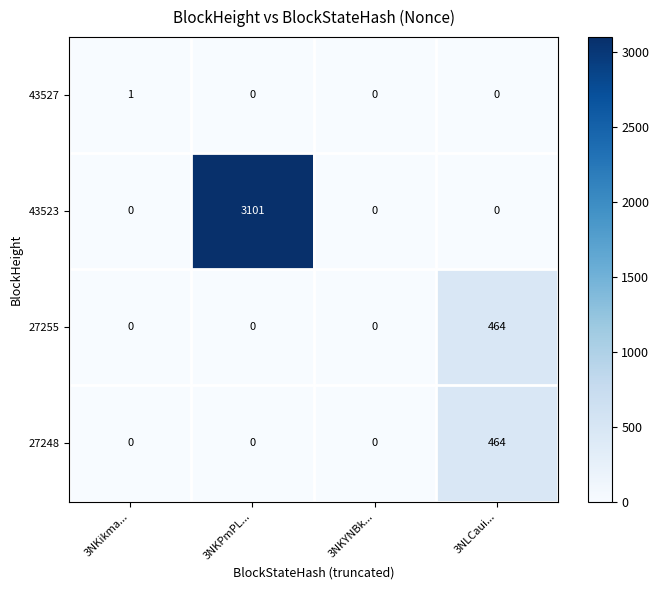

Between 3NKPmPL... and 3NLCaui..., which series saw the biggest shift?

43523